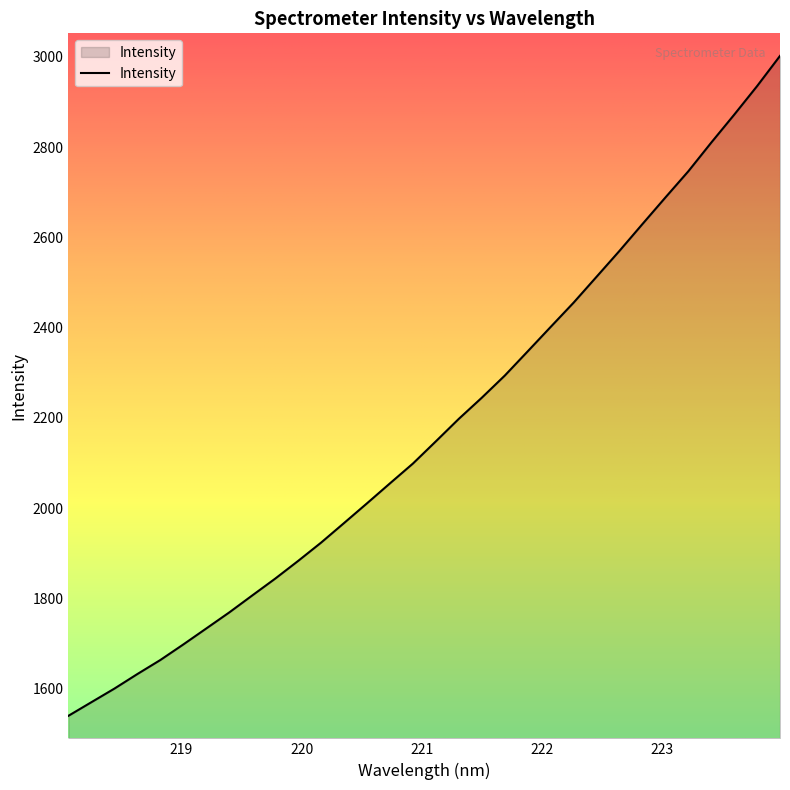

What is the greatest value displayed?

3002.1